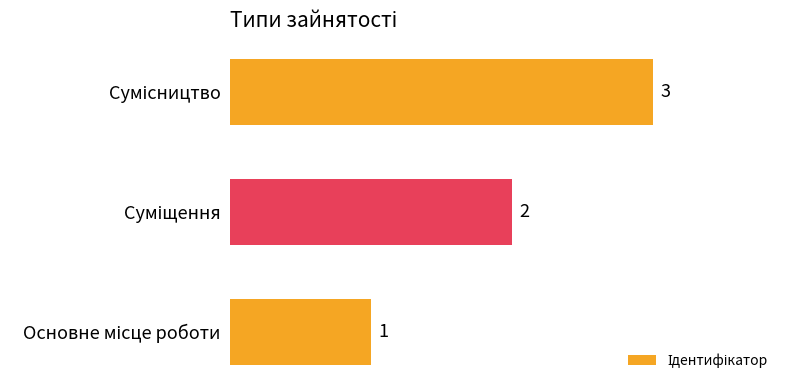

How many data points are less than 2?

1